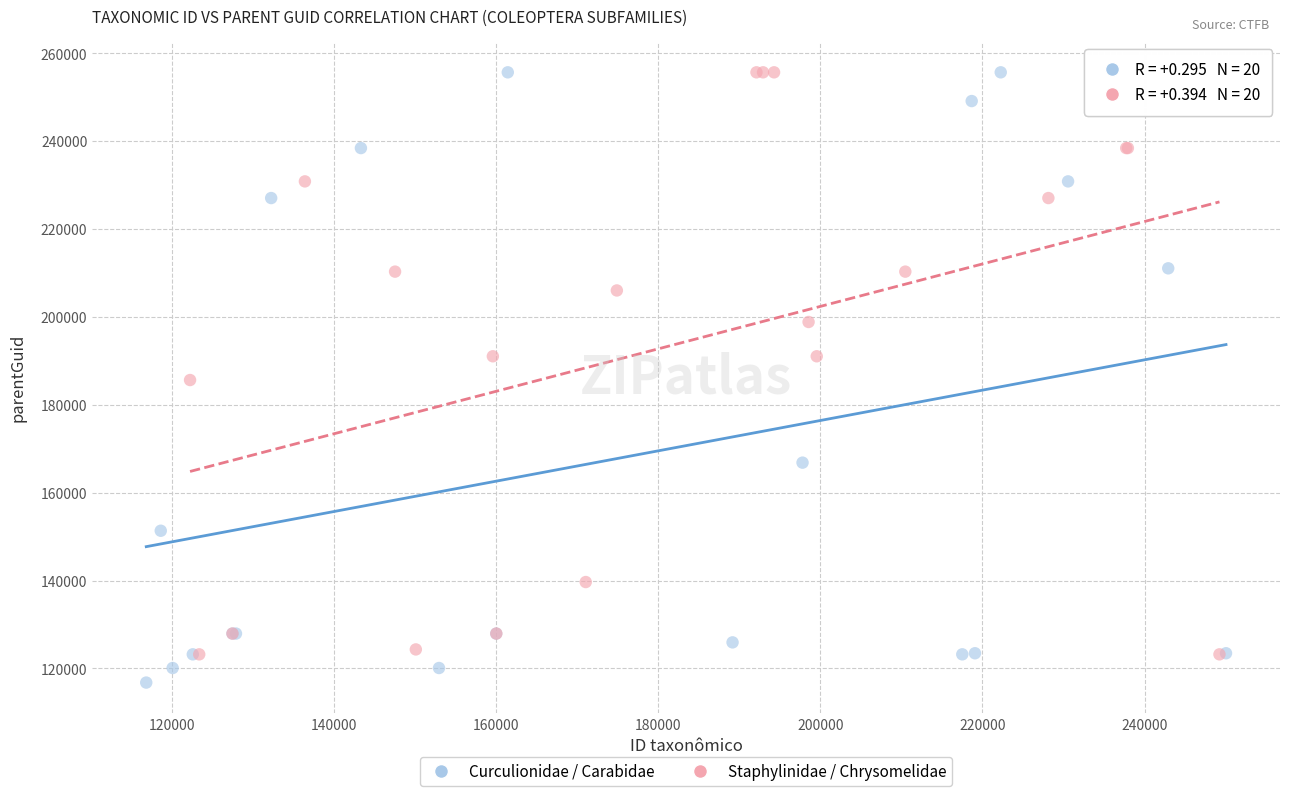

Which series contains the lowest Y value?

Curculionidae / Carabidae